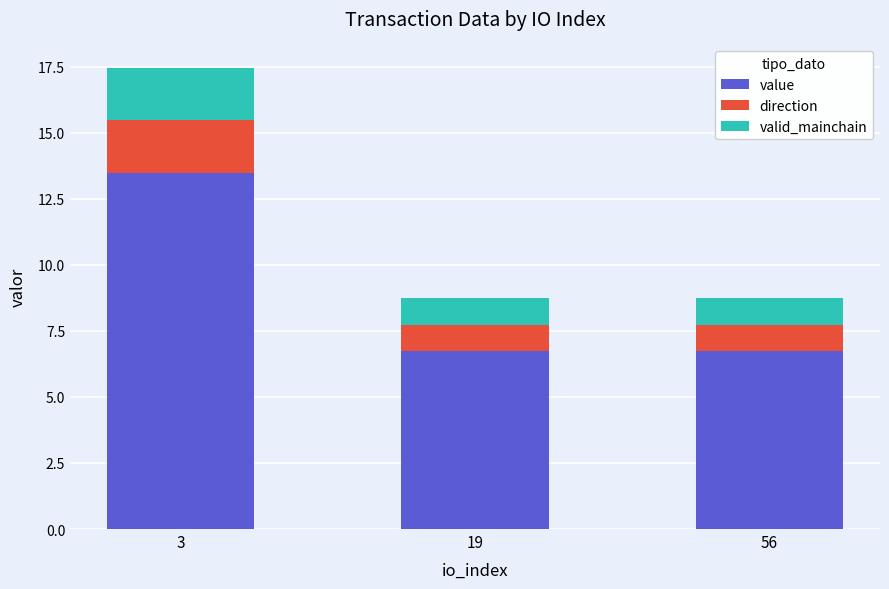

What is the sum of the value values at 19 and 56?

13.5